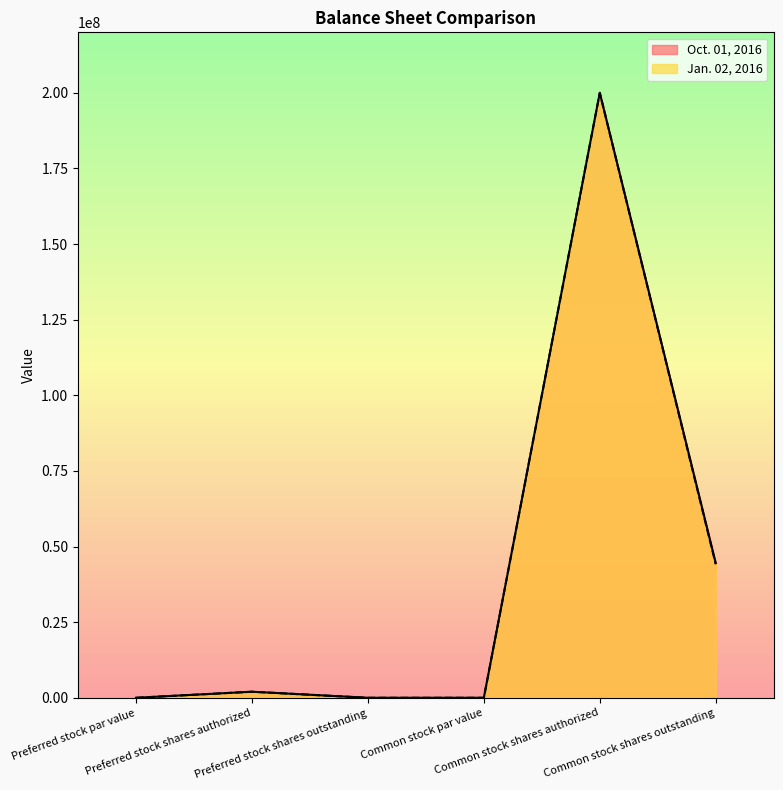

How many interior local peaks does the Oct. 01, 2016 series have?

2